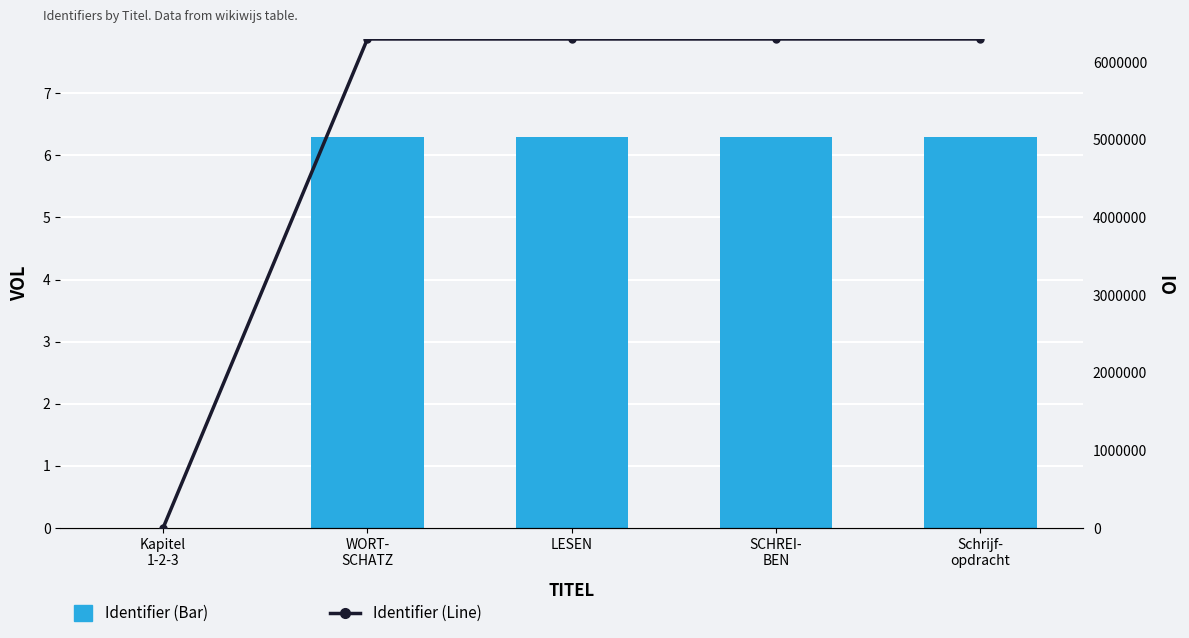

What is the value of the Open Interest (Identifier Line) bar at the 3rd from the left?

6298279